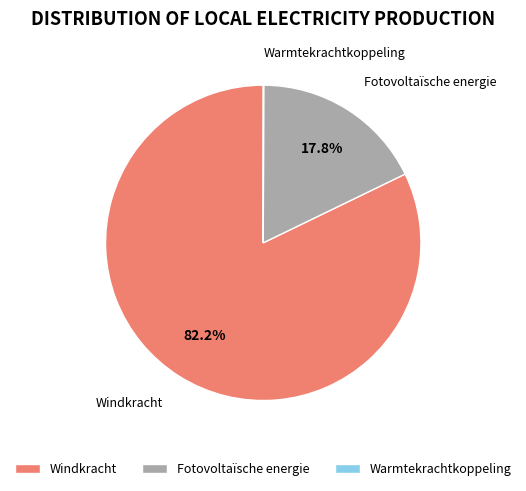

Is there a majority slice in this chart?

Yes